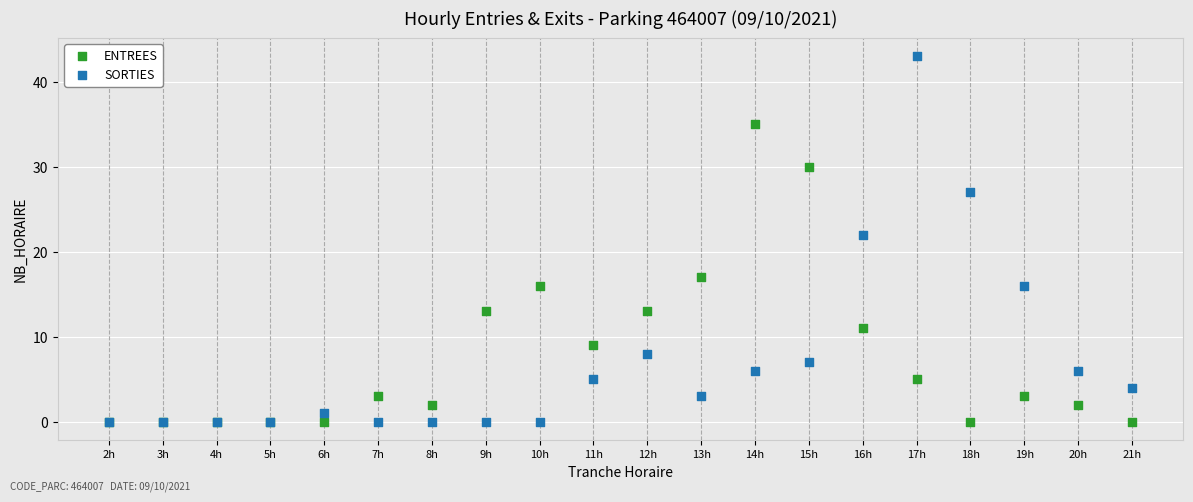

What are all the series names shown in the legend?

ENTREES, SORTIES